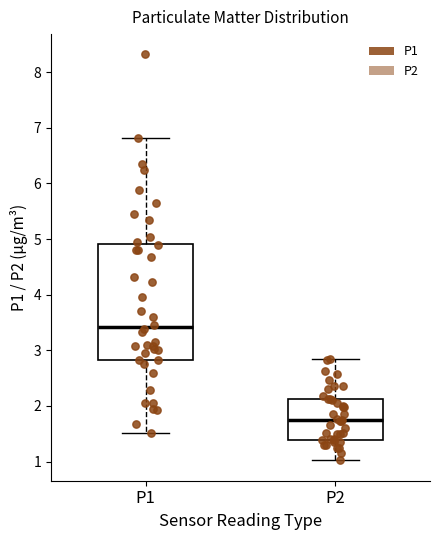

Reading left to right, transcribe this box plot: for each box, give where its median line is, the range the box spans, and where its two whiskers end, as read against the y-axis. The values are not printed on the chart, so give them approximately, as read against the axis.

P1: median 3.4, box 2.8 to 4.9, whiskers 1.5 to 6.8
P2: median 1.7, box 1.4 to 2.1, whiskers 1.0 to 2.9